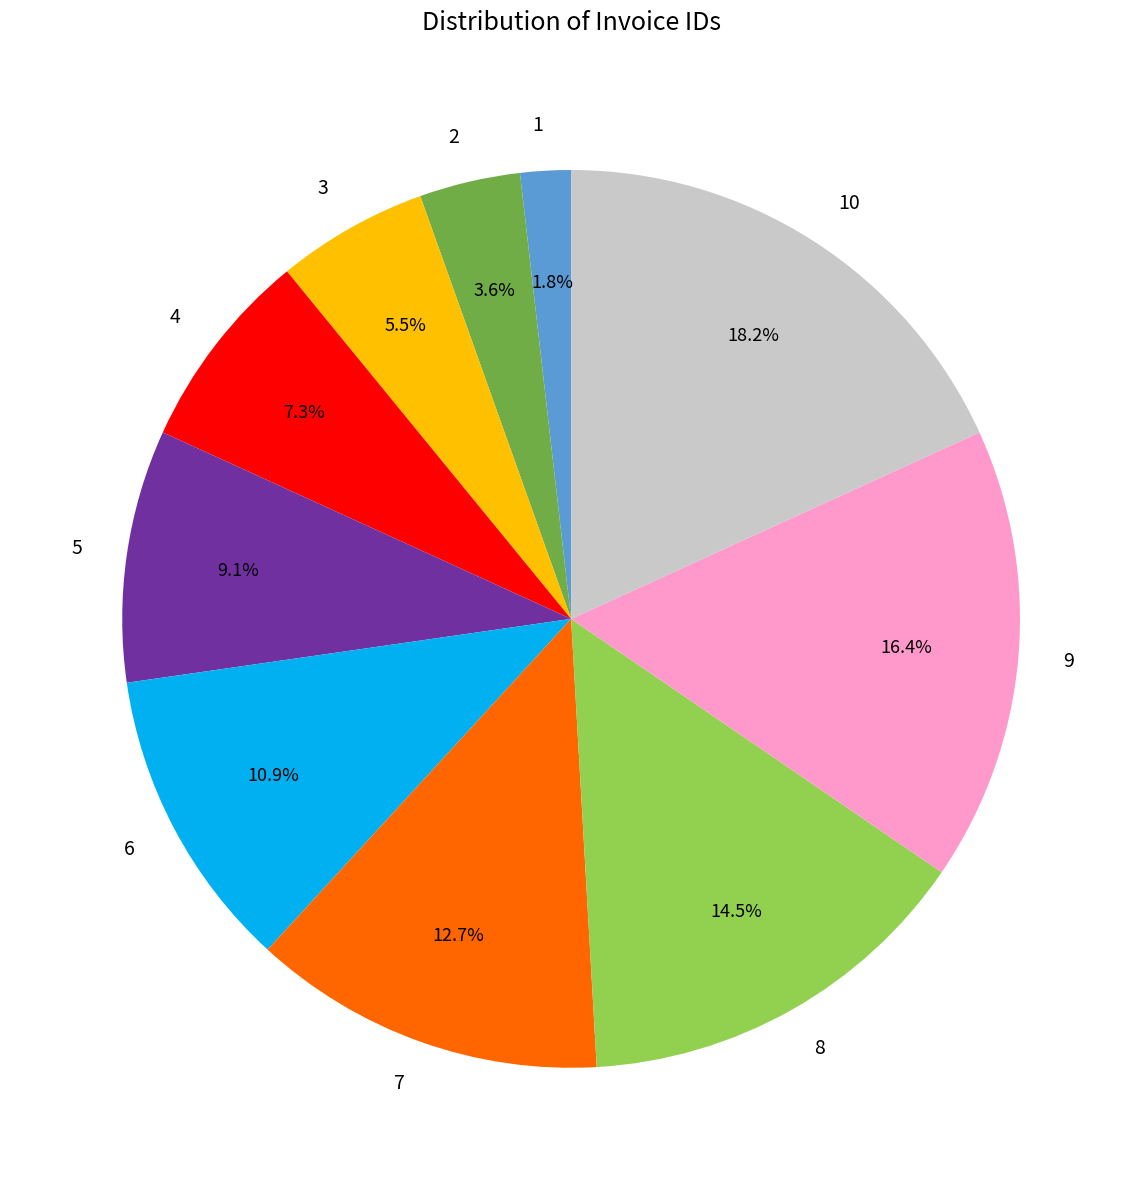

How much of the chart is everything except 2?

96.4%